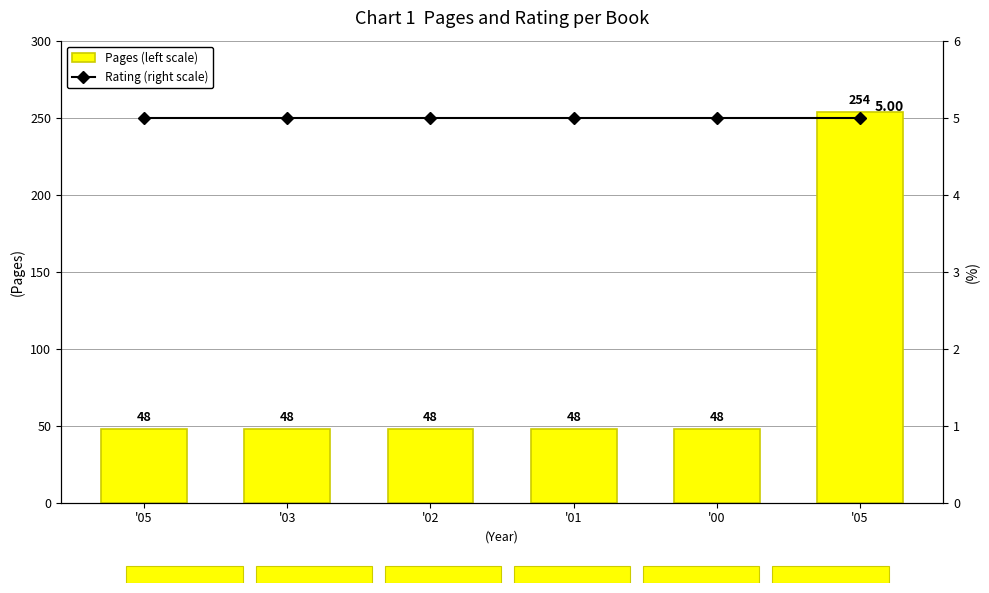

What is the value of the Rating (right scale) bar at the 3rd from the left?

5